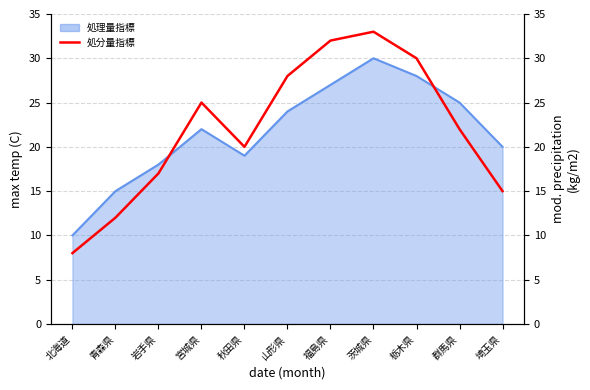

Between 茨城県 and 宮城県, which is larger?

茨城県